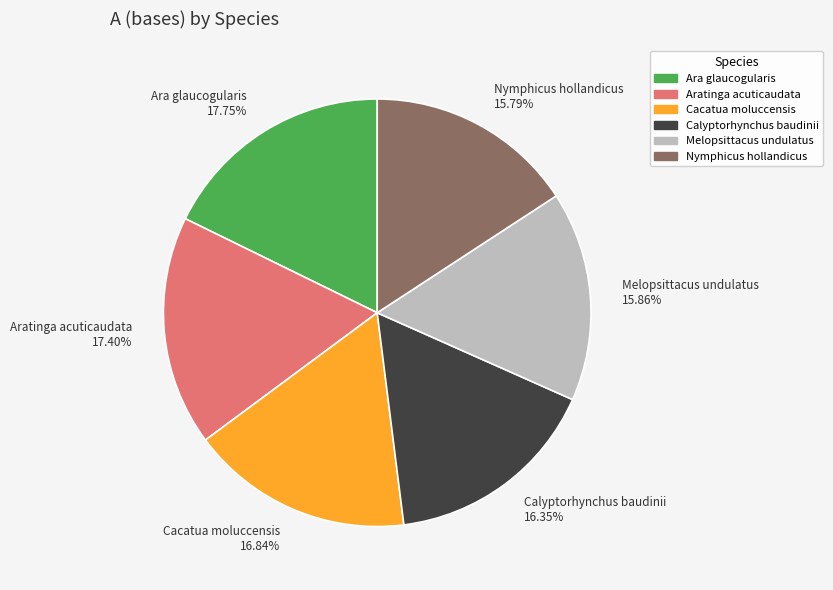

The Cacatua moluccensis slice represents 17% of the pie. True or false?

True